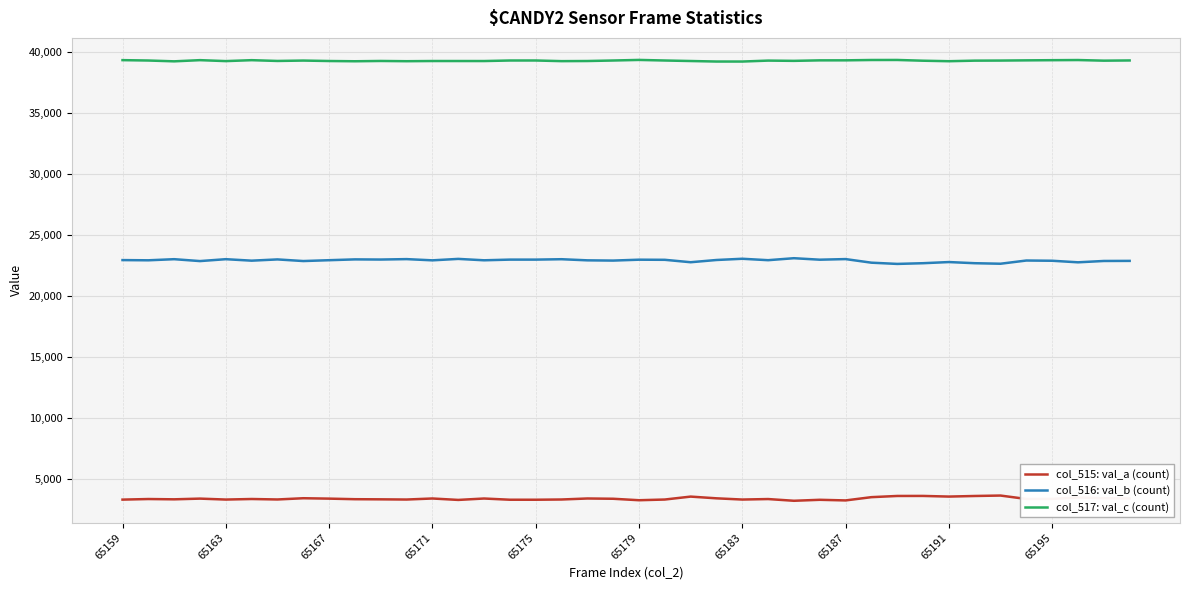

True or false: col_515: val_a (count) and col_516: val_b (count) cross at least once.

False